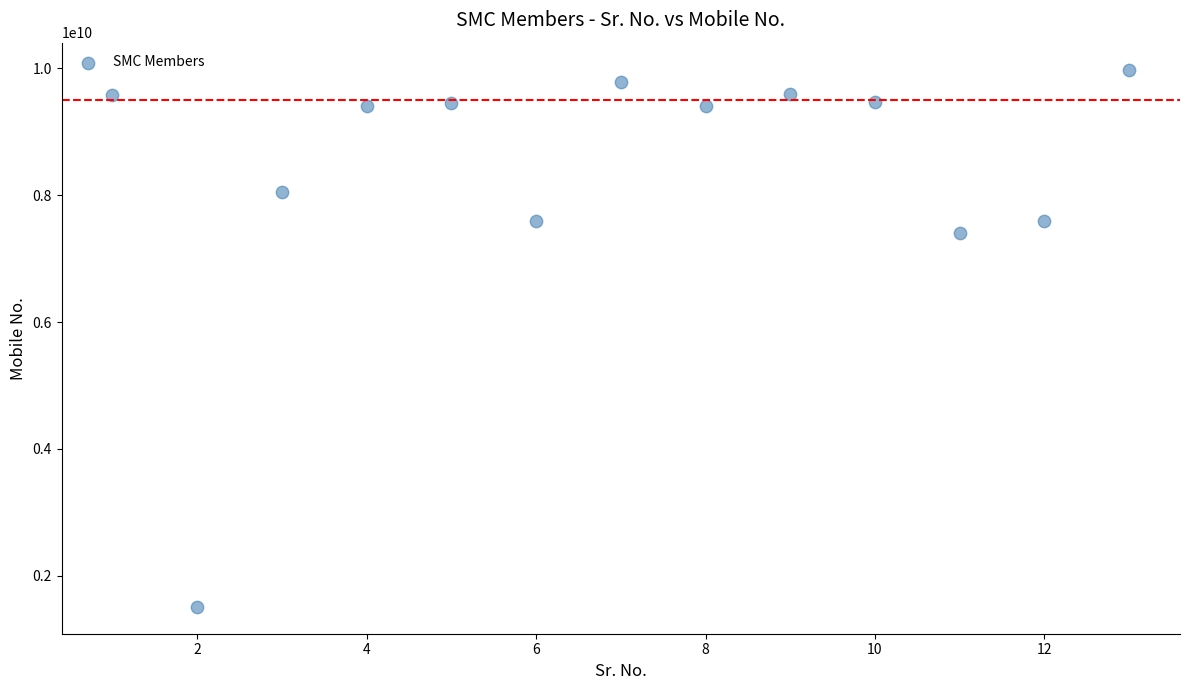

What Y value in the scatter plot is closest to 5746248012?

7397385556